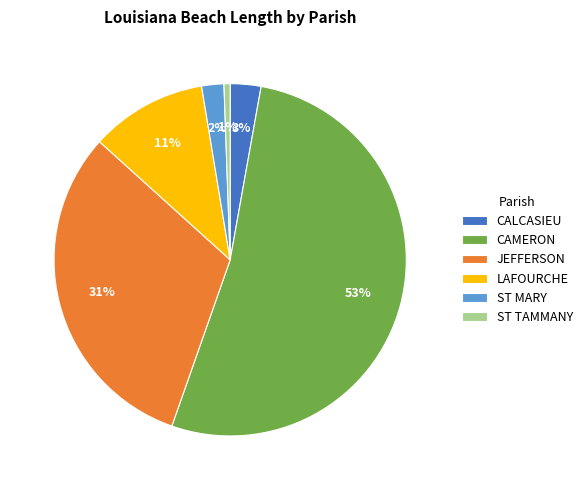

Which has a higher value, ST MARY or ST TAMMANY?

ST MARY